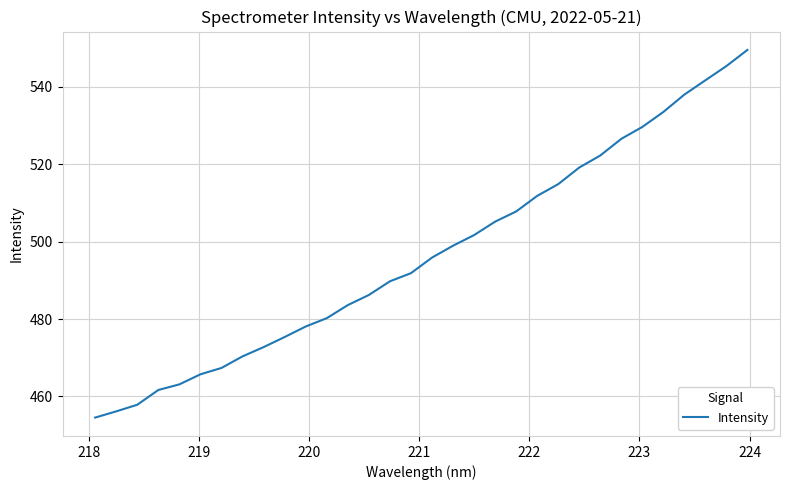

What is the minimum value shown in the chart?

454.5